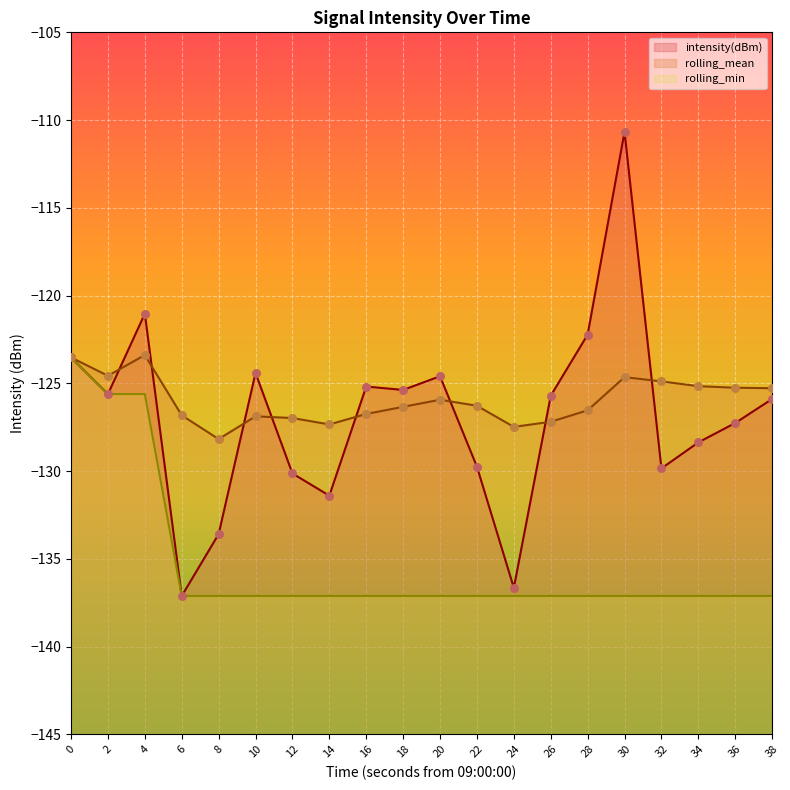

Which series has the largest total across all categories?

rolling_mean